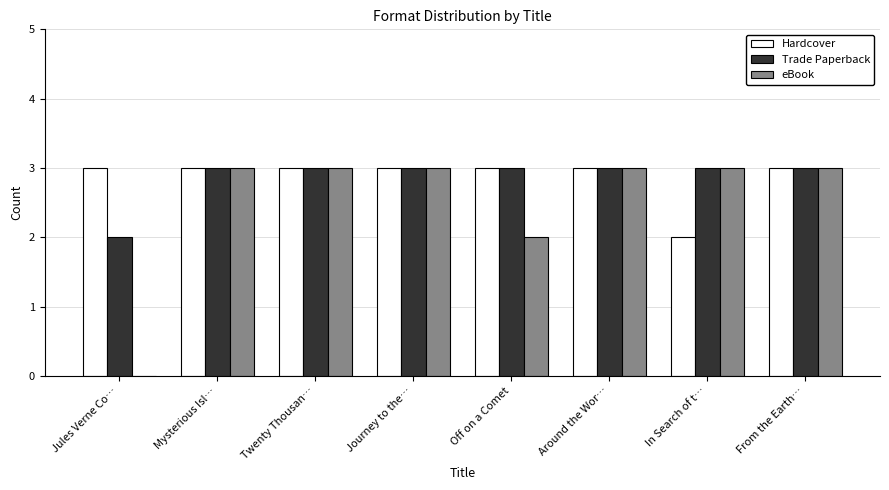

Count the number of categories in the chart.

8